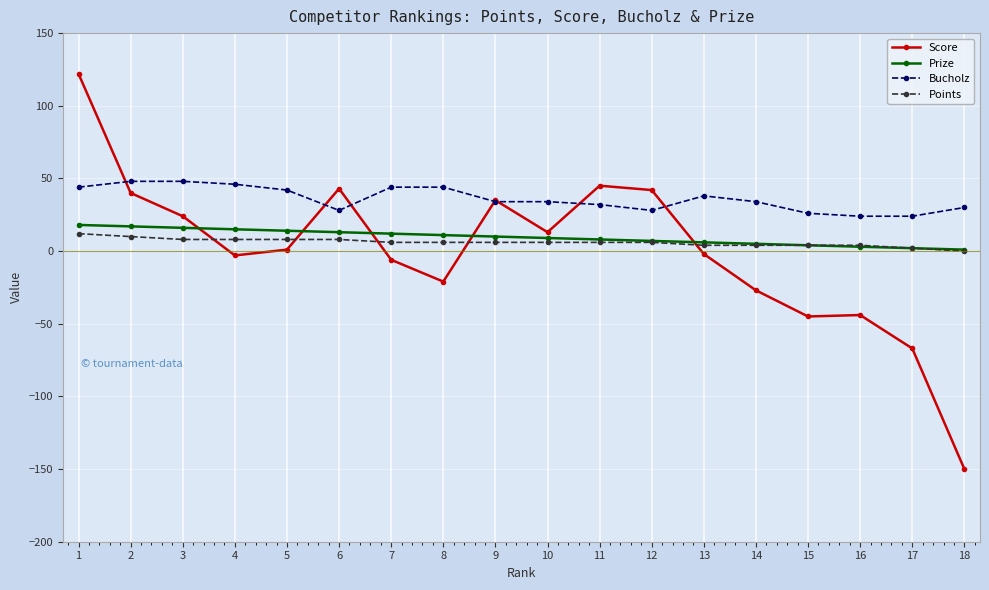

Is it true that Points equals 6 at 8?

True